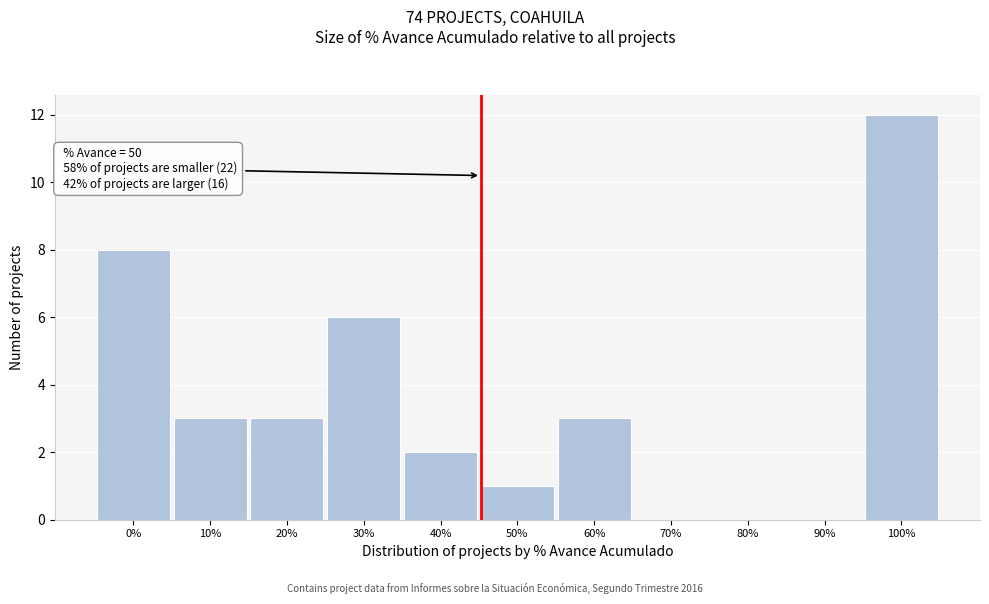

Reading left to right, list all the values displayed in this chart.

0%=8	10%=3	20%=3	30%=6	40%=2	50%=1	60%=3	70%=0	80%=0	90%=0	100%=12